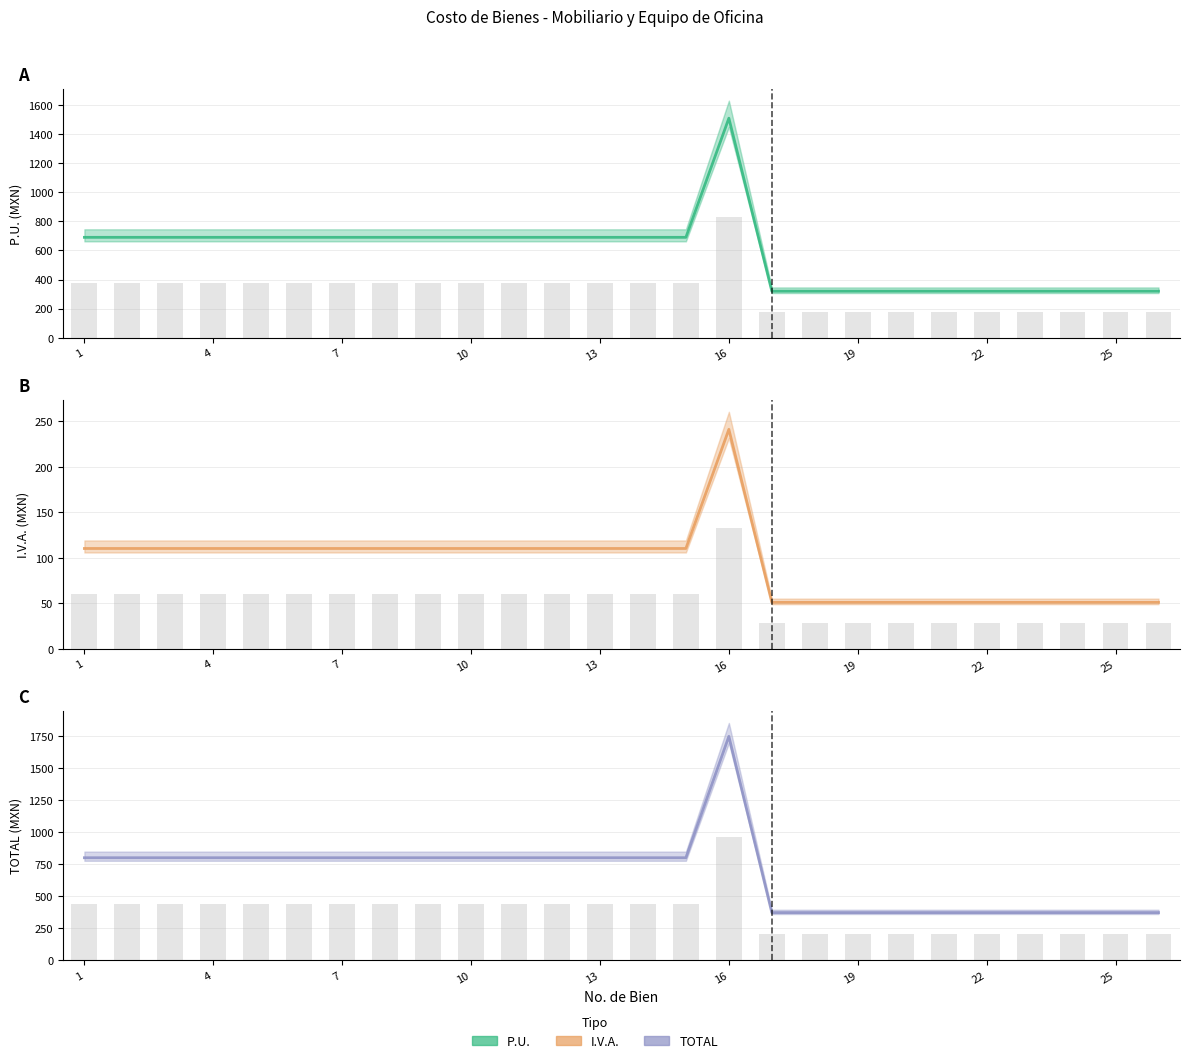

Is the value of P.U. (central) at 22 greater than the value of I.V.A. (central) at 13?

Yes